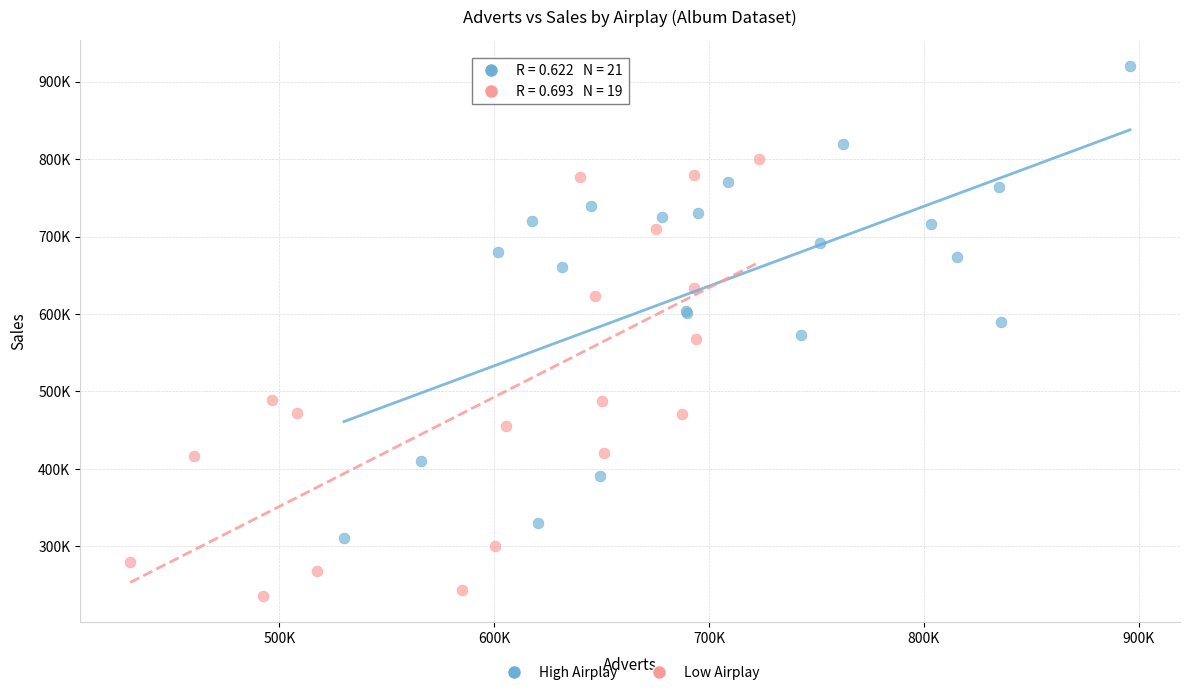

Which series reaches the minimum Y coordinate?

Low Airplay